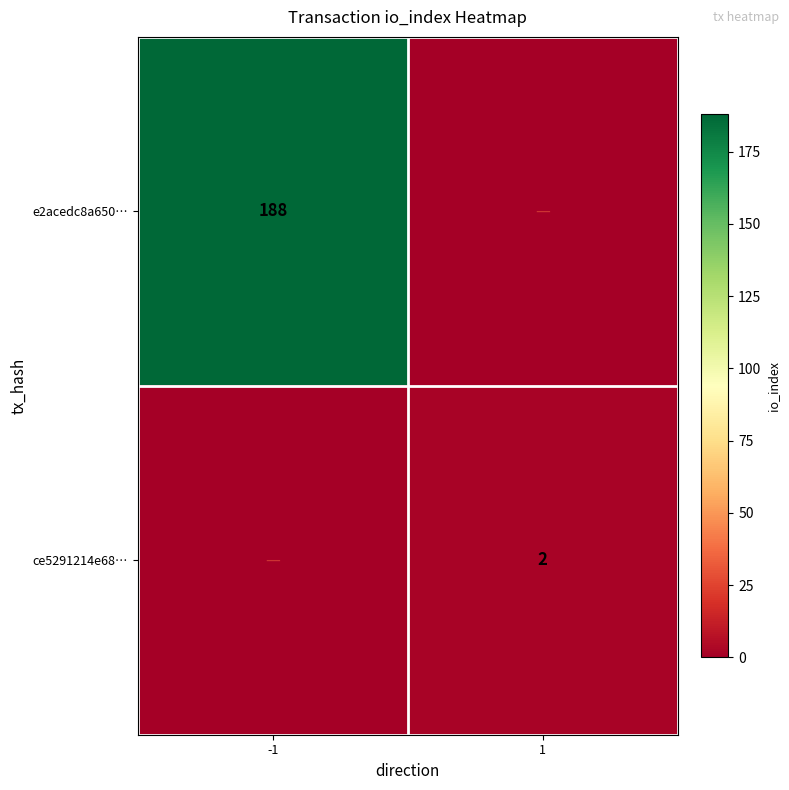

Is it true that ce5291214e68… equals 3 at 1?

False